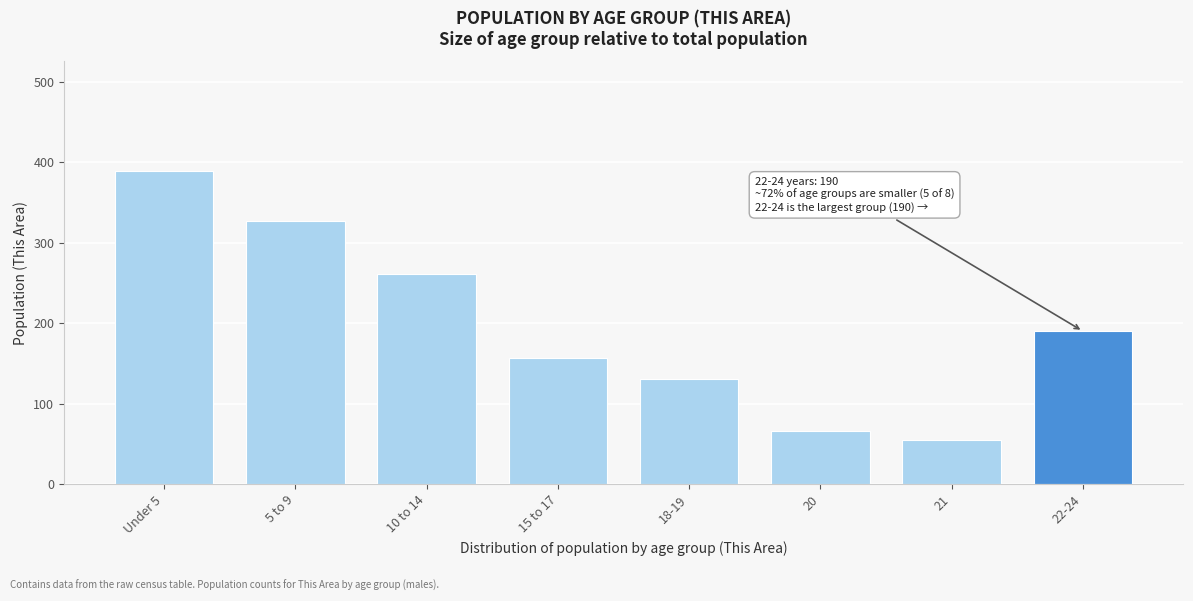

Reading left to right, what are all the values shown in this chart?

Under 5=389	5 to 9=327	10 to 14=261	15 to 17=157	18-19=130	20=66	21=55	22-24=190